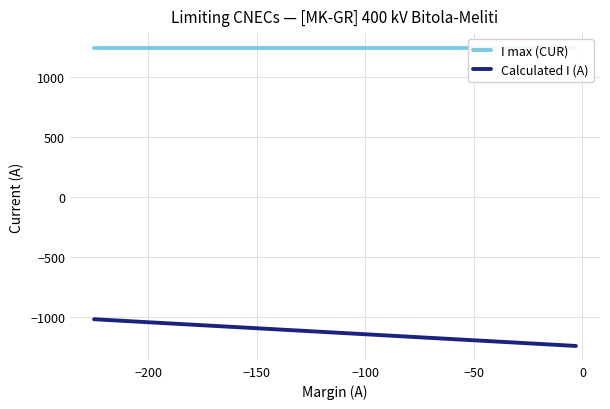

Is this an area chart (filled region under the line)?

No